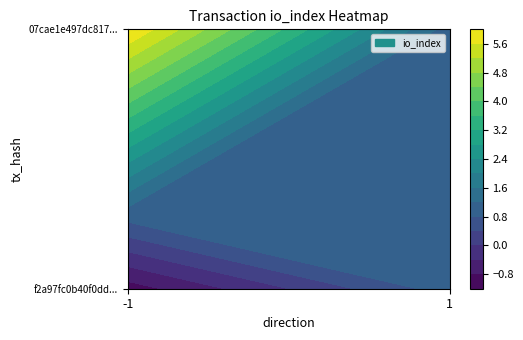

Which category has the lowest value across all series?

-1